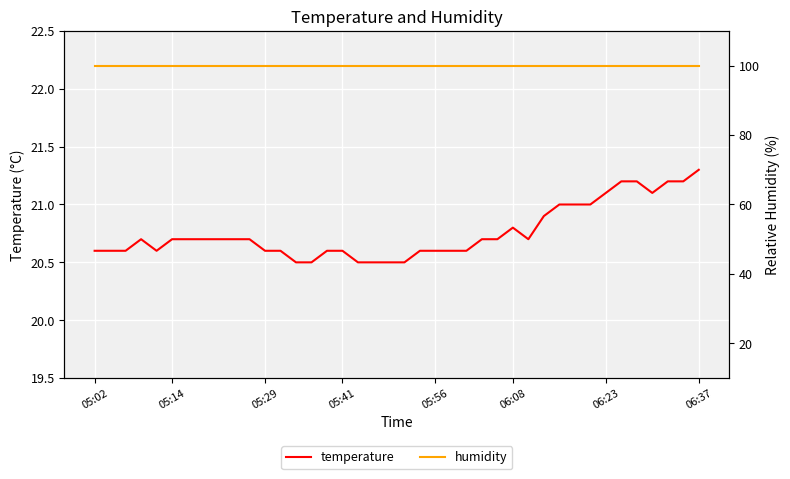

What is the total value across all series at 31?

120.9